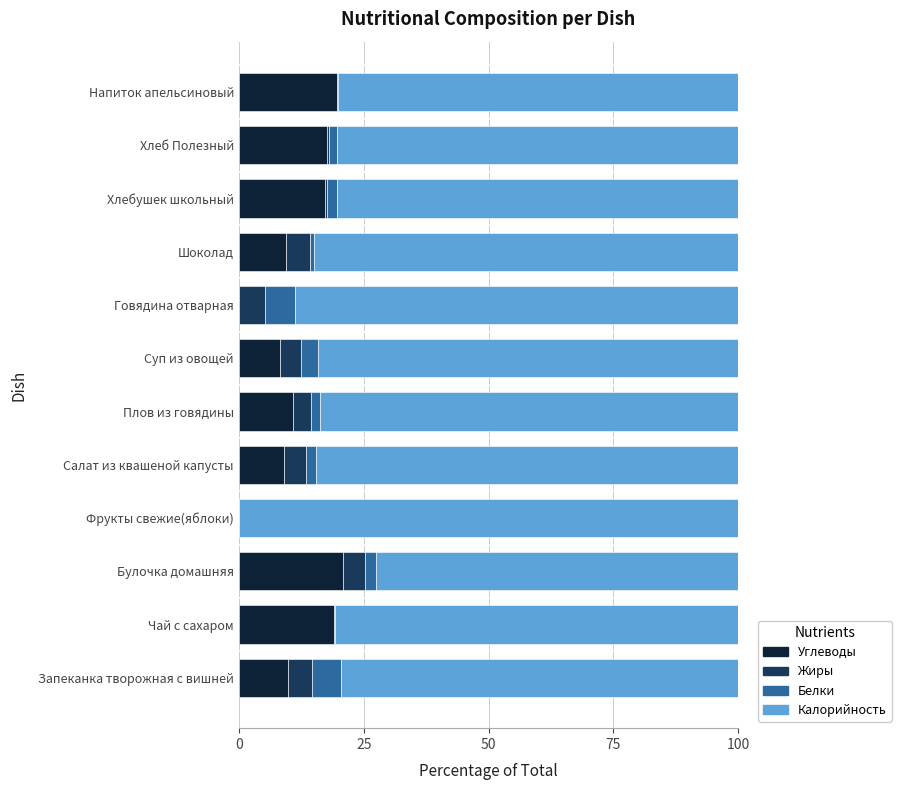

What is the maximum value for Углеводы?

20.9